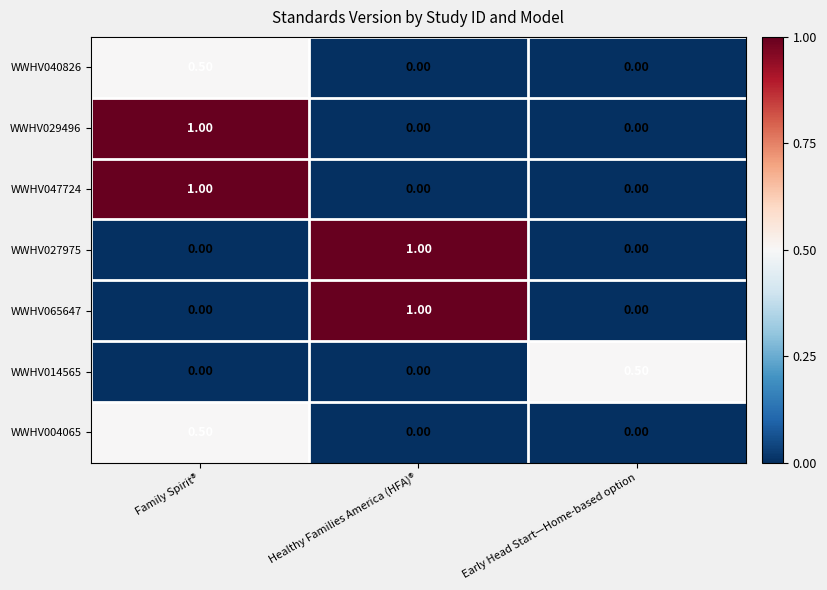

Is the value of WWHV040826 at Healthy Families America (HFA)® greater than the value of WWHV027975 at Healthy Families America (HFA)®?

No